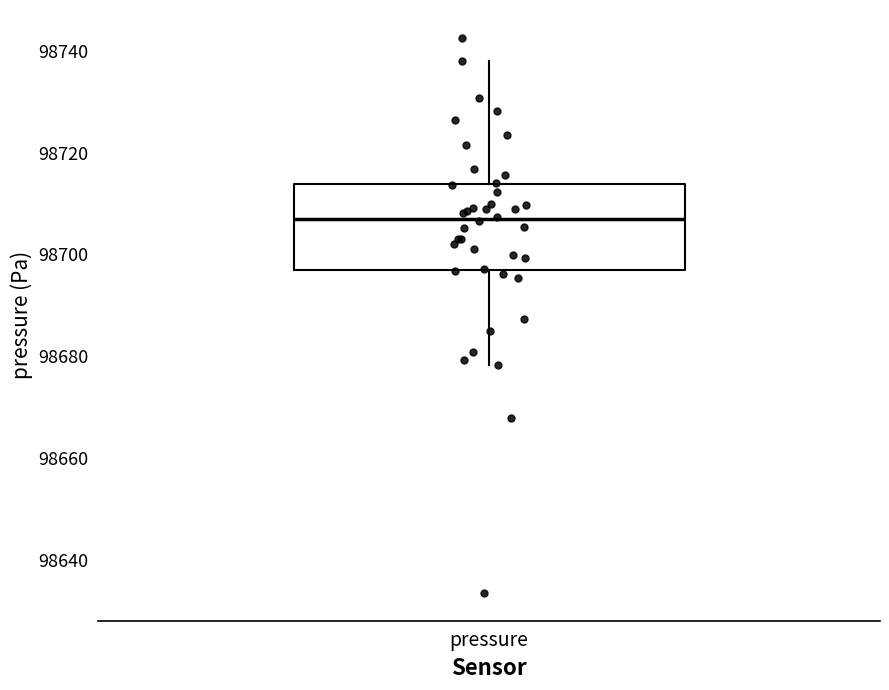

Transcribe this box plot: give where the median line is, the range the box spans, and where the two whiskers end, as read against the y-axis. The values are not printed on the chart, so give them approximately, as read against the axis.

median 98706, box 98696 to 98714, whiskers 98678 to 98738